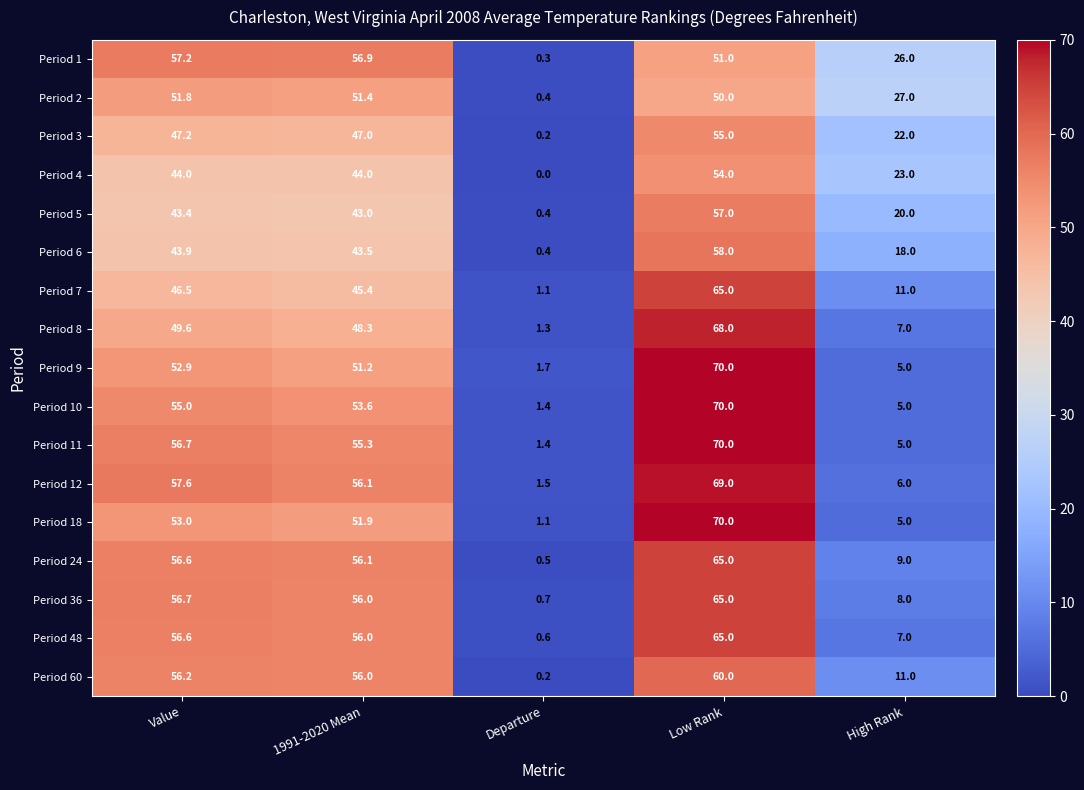

What is the maximum value shown in the chart?

70.0